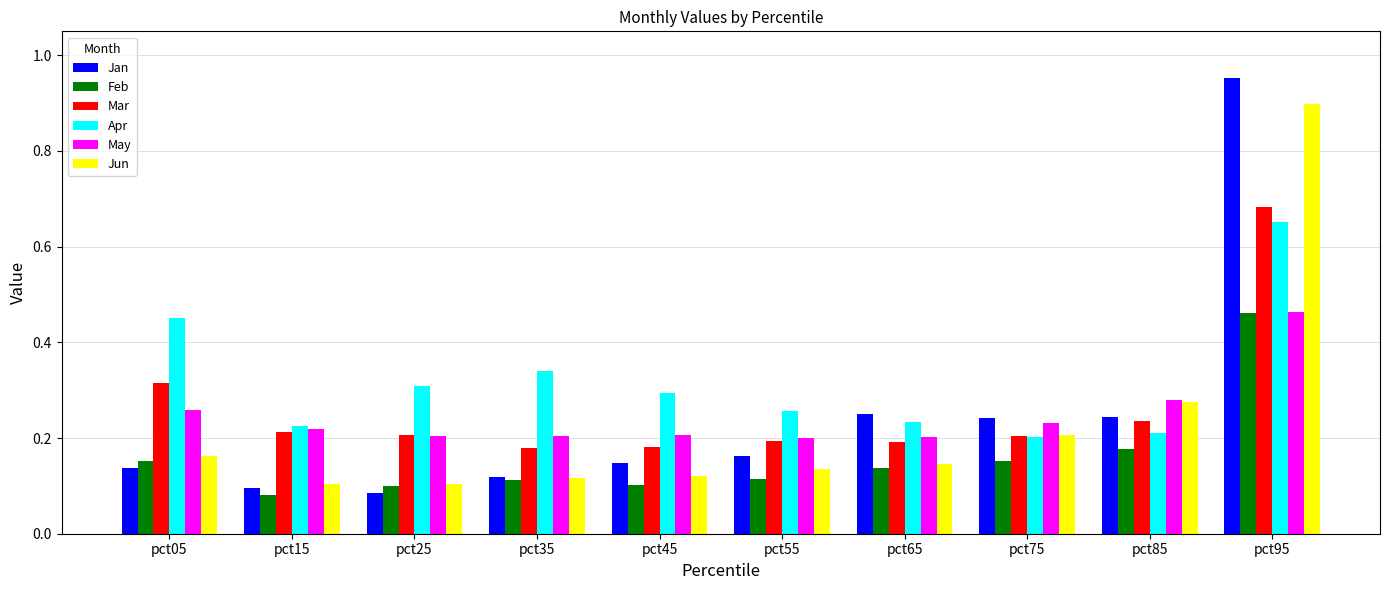

Rank the series at pct45 from lowest to highest value.

Feb, Jun, Jan, Mar, May, Apr